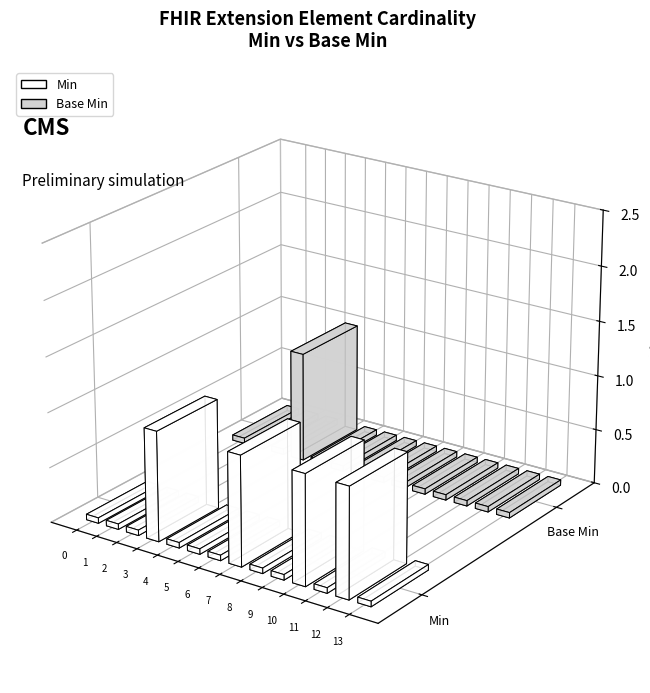

True or false: Min has a value of 0 at Extension.value[x].coding.extension.

False